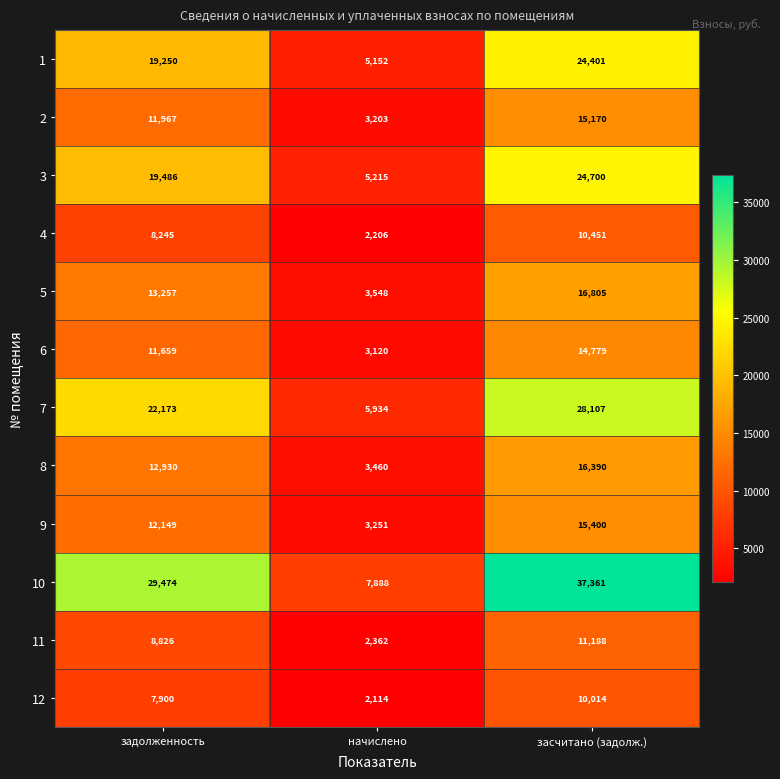

Is the value of 12 at задолженность greater than the value of 10 at начислено?

Yes